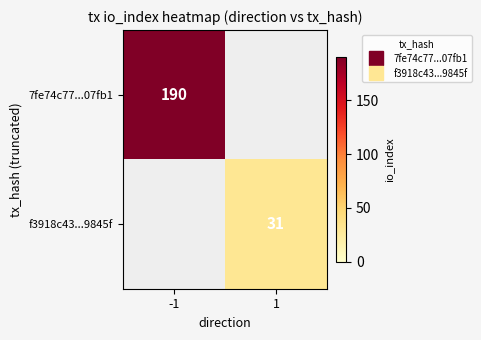

Which label corresponds to the smallest value in the chart?

1